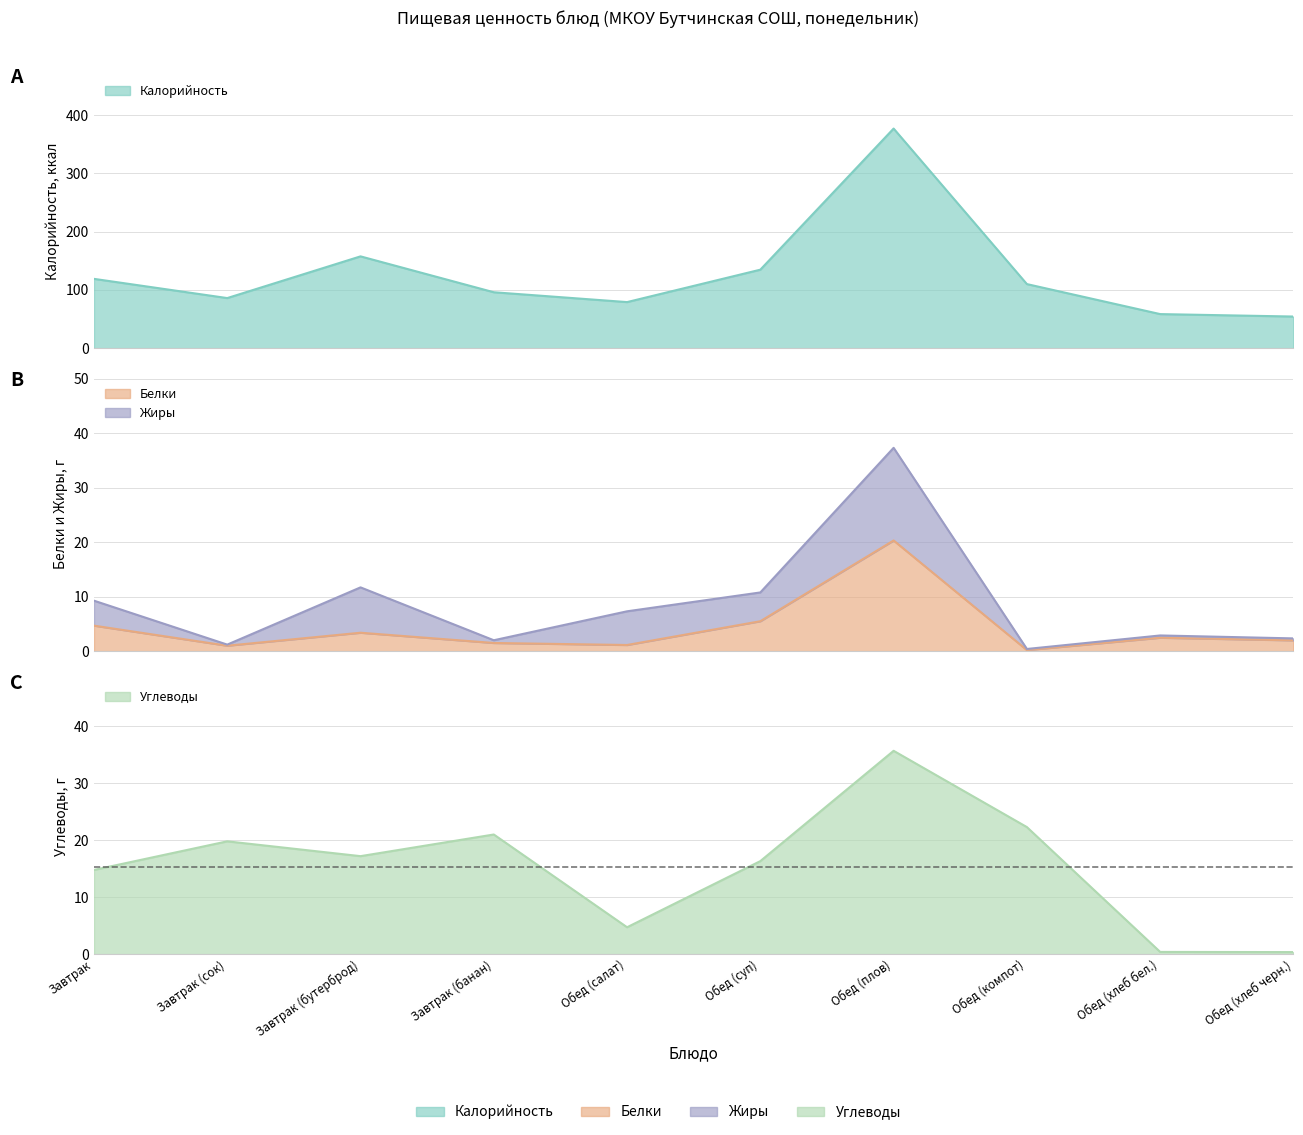

What is the difference between the maximum and minimum values in the Белки series?

20.1